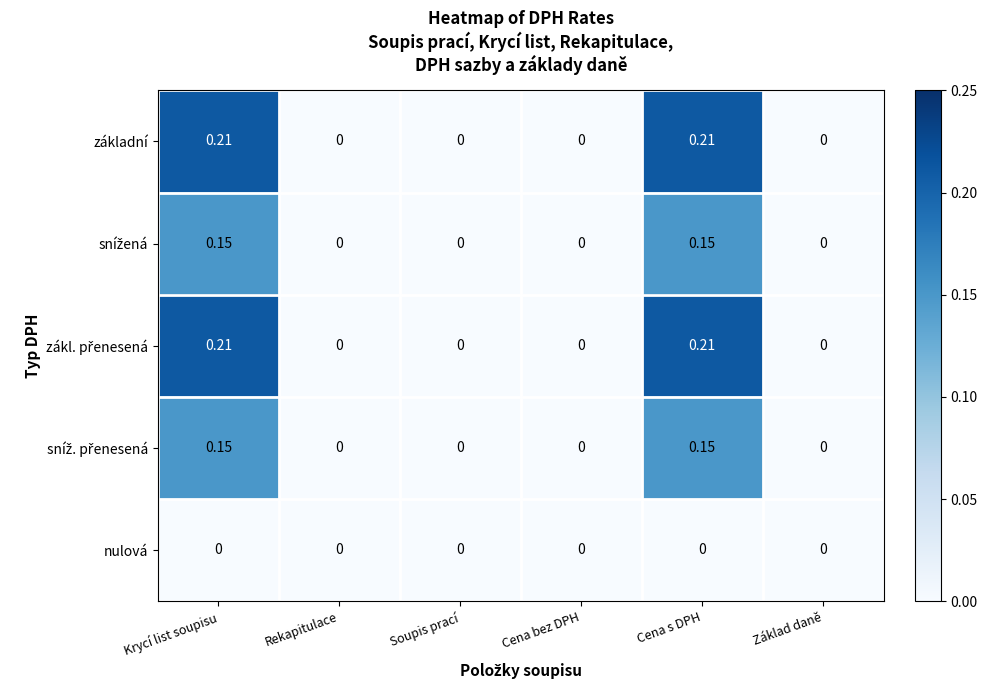

Is the value of nulová at Základ daně greater than the value of základní at Krycí list soupisu?

No